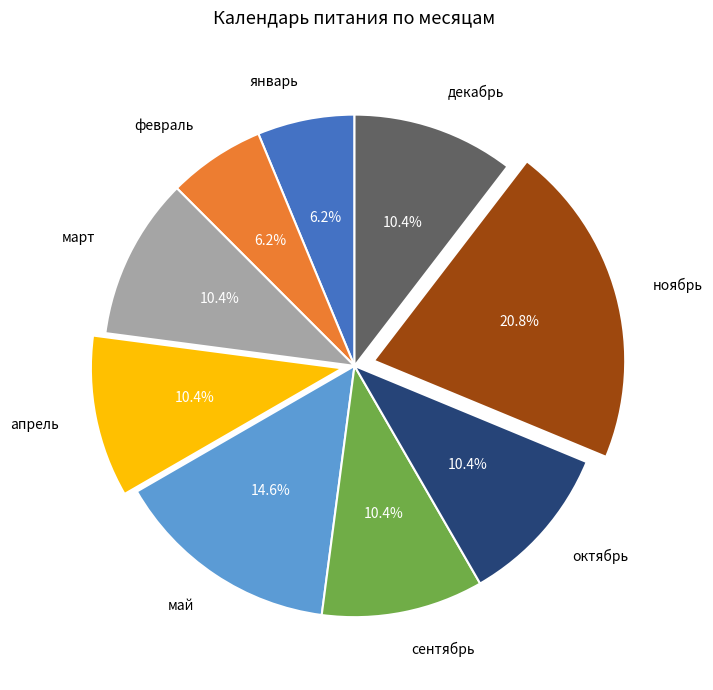

To the nearest percent, what percentage of the pie is февраль?

6%